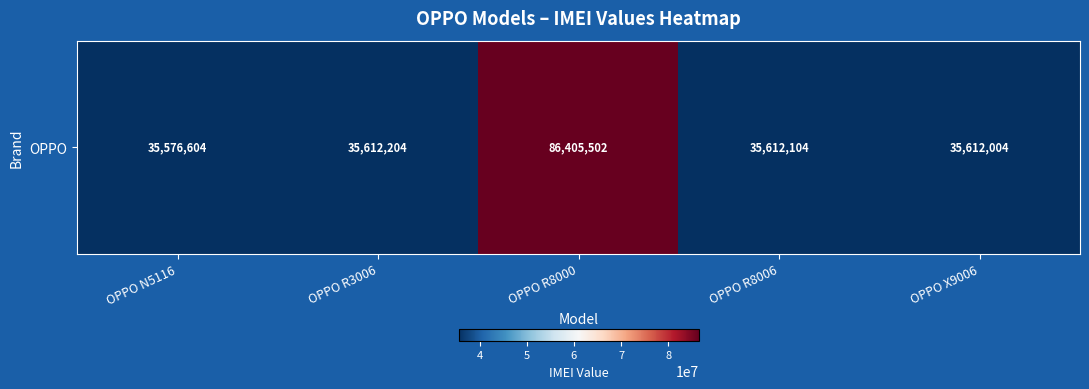

Reading right to left, transcribe all the data shown in this chart.

OPPO X9006=35612004	OPPO R8006=35612104	OPPO R8000=86405502	OPPO R3006=35612204	OPPO N5116=35576604